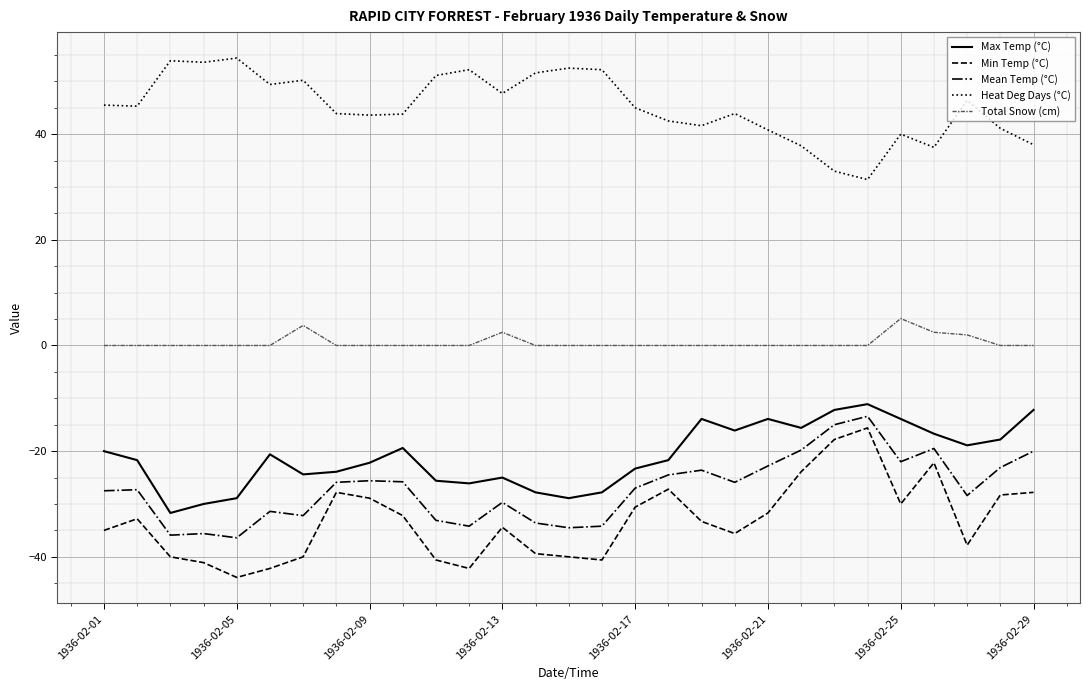

True or false: Total Snow (cm) and Mean Temp (°C) cross at least once.

False